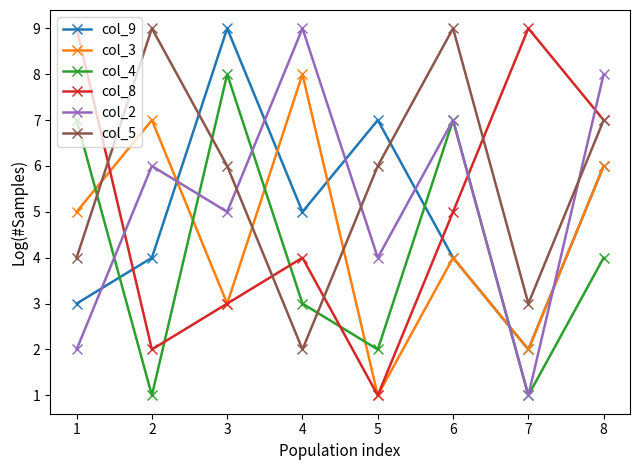

Reading left to right, list all the values displayed in this chart.

col_9: 1=3	2=4	3=9	4=5	5=7	6=4	7=2	8=6
col_3: 1=5	2=7	3=3	4=8	5=1	6=4	7=2	8=6
col_4: 1=7	2=1	3=8	4=3	5=2	6=7	7=1	8=4
col_8: 1=9	2=2	3=3	4=4	5=1	6=5	7=9	8=7
col_2: 1=2	2=6	3=5	4=9	5=4	6=7	7=1	8=8
col_5: 1=4	2=9	3=6	4=2	5=6	6=9	7=3	8=7